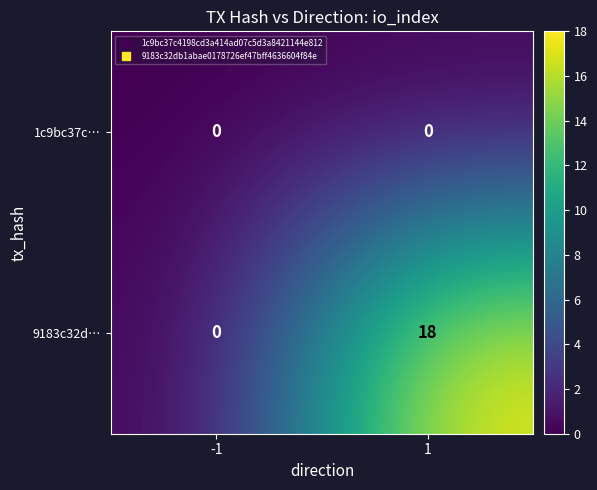

Reading right to left, extract all data points from this chart.

1c9bc37c…: 0	0
9183c32d…: 18	0